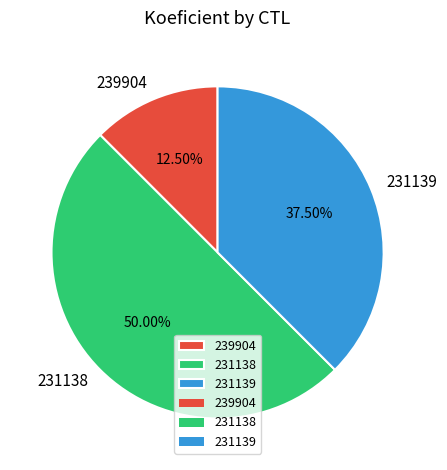

Is 239904 the majority of the pie?

No